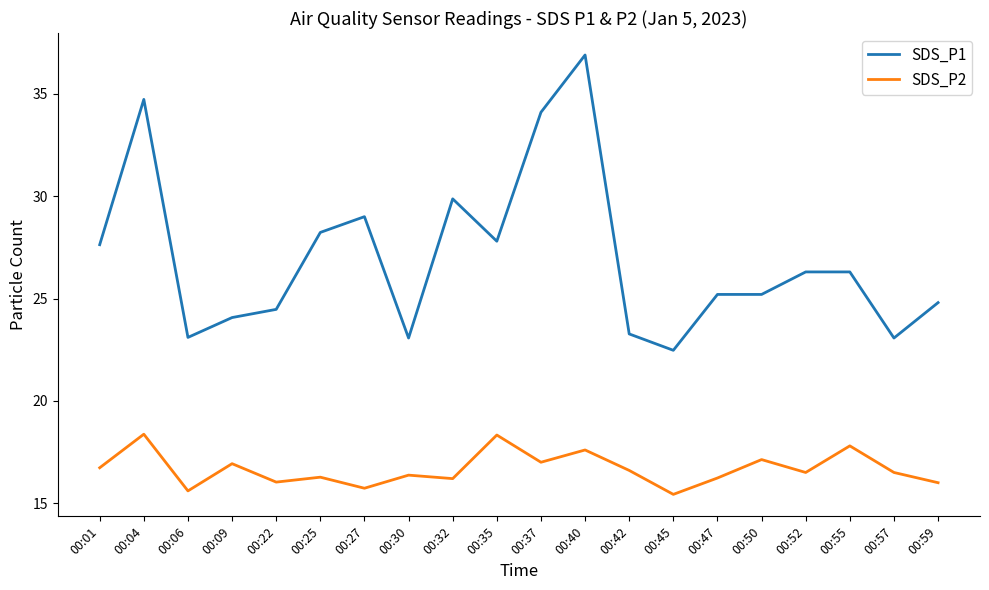

The SDS_P1 series shows 16.4 at 00:47. True or false?

False